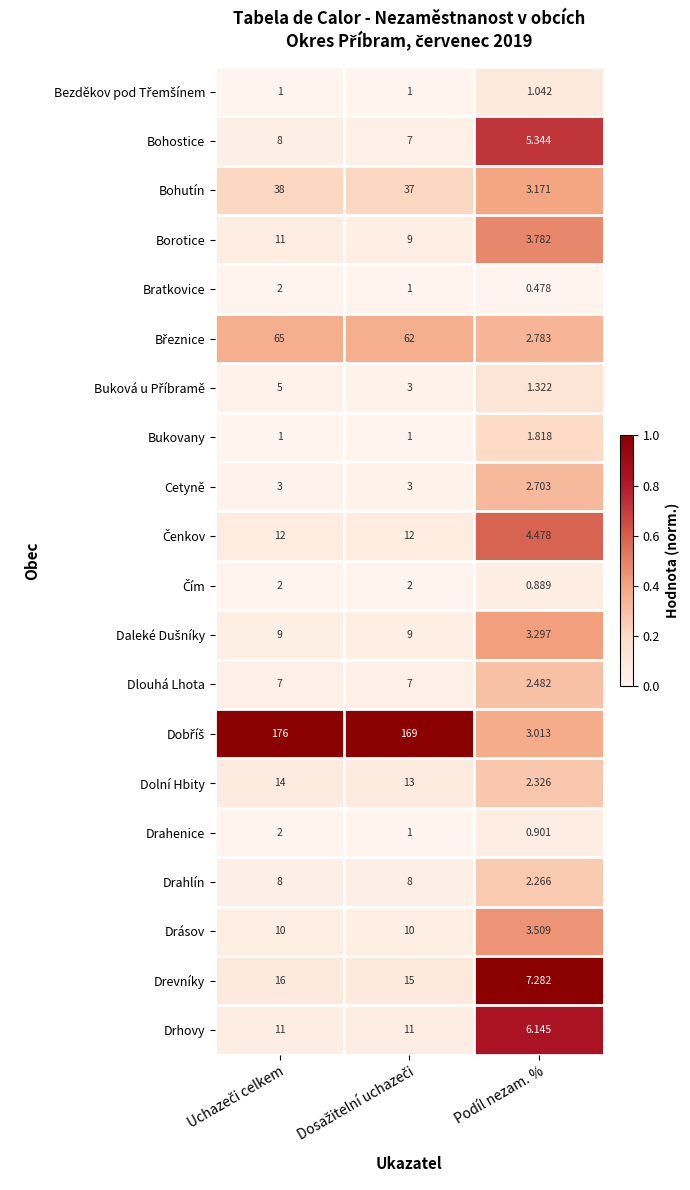

At which label does Cetyně reach its minimum?

Podíl nezam. %